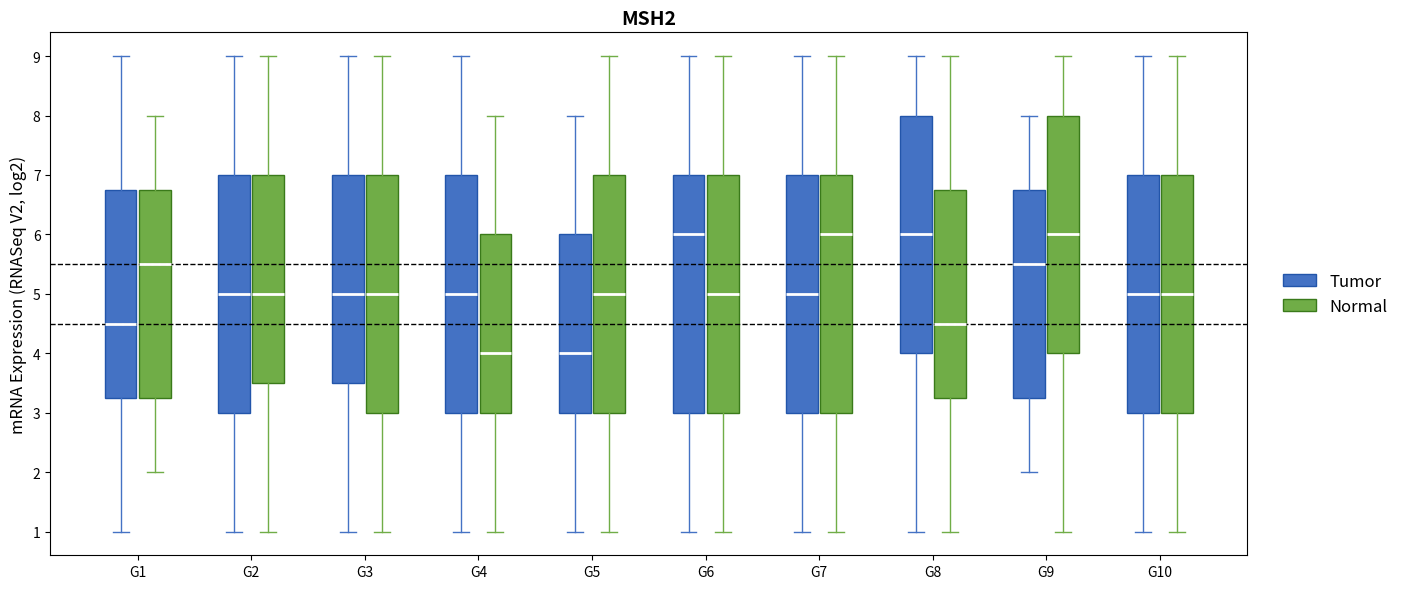

Reading left to right, read every box against the y-axis: the position of its median line, the range the box covers, and the ends of its whiskers. The values are not printed on the chart, so give them approximately, as read against the axis.

G1 (Tumor): median 4.5, box 3.3 to 6.8, whiskers 1.0 to 9.0
G1 (Normal): median 5.5, box 3.3 to 6.8, whiskers 2.0 to 8.0
G2 (Tumor): median 5.0, box 3.0 to 7.0, whiskers 1.0 to 9.0
G2 (Normal): median 5.0, box 3.5 to 7.0, whiskers 1.0 to 9.0
G3 (Tumor): median 5.0, box 3.5 to 7.0, whiskers 1.0 to 9.0
G3 (Normal): median 5.0, box 3.0 to 7.0, whiskers 1.0 to 9.0
G4 (Tumor): median 5.0, box 3.0 to 7.0, whiskers 1.0 to 9.0
G4 (Normal): median 4.0, box 3.0 to 6.0, whiskers 1.0 to 8.0
G5 (Tumor): median 4.0, box 3.0 to 6.0, whiskers 1.0 to 8.0
G5 (Normal): median 5.0, box 3.0 to 7.0, whiskers 1.0 to 9.0
G6 (Tumor): median 6.0, box 3.0 to 7.0, whiskers 1.0 to 9.0
G6 (Normal): median 5.0, box 3.0 to 7.0, whiskers 1.0 to 9.0
G7 (Tumor): median 5.0, box 3.0 to 7.0, whiskers 1.0 to 9.0
G7 (Normal): median 6.0, box 3.0 to 7.0, whiskers 1.0 to 9.0
G8 (Tumor): median 6.0, box 4.0 to 8.0, whiskers 1.0 to 9.0
G8 (Normal): median 4.5, box 3.3 to 6.8, whiskers 1.0 to 9.0
G9 (Tumor): median 5.5, box 3.3 to 6.8, whiskers 2.0 to 8.0
G9 (Normal): median 6.0, box 4.0 to 8.0, whiskers 1.0 to 9.0
G10 (Tumor): median 5.0, box 3.0 to 7.0, whiskers 1.0 to 9.0
G10 (Normal): median 5.0, box 3.0 to 7.0, whiskers 1.0 to 9.0